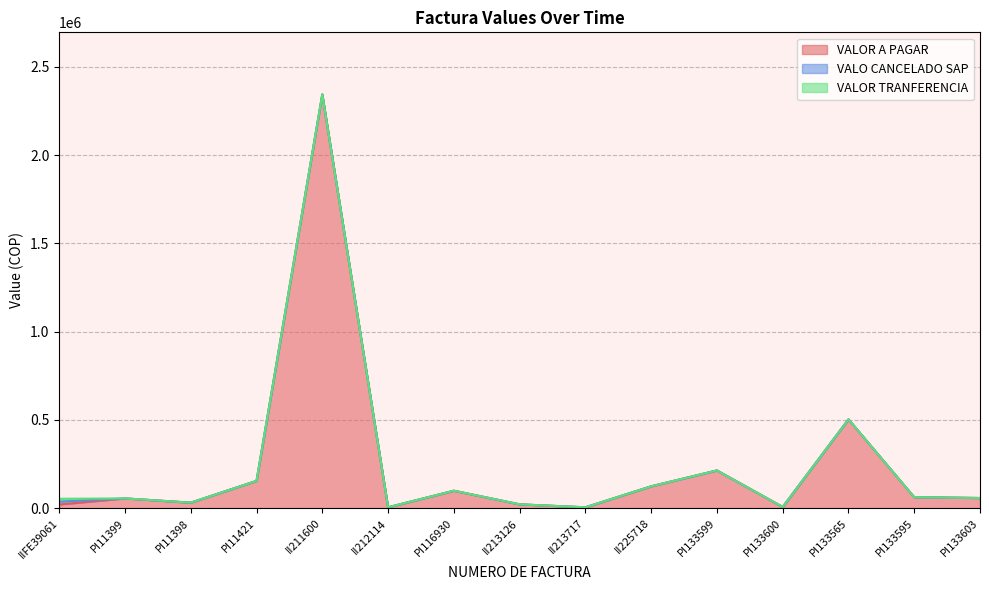

The VALO CANCELADO SAP series shows 0 at II213717. True or false?

True